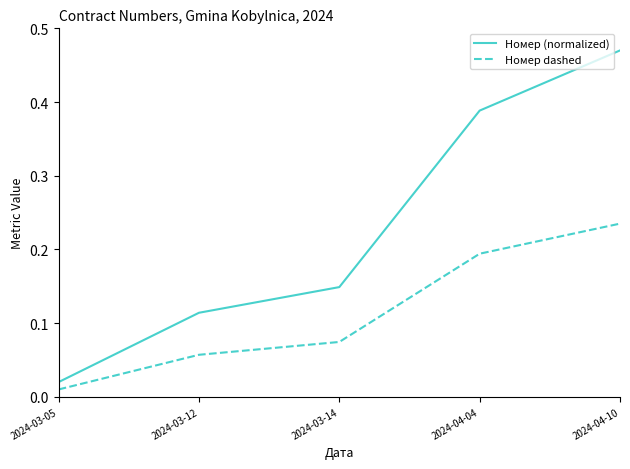

Rank the series by their maximum value, from lowest to highest.

Номер dashed, Номер (normalized)